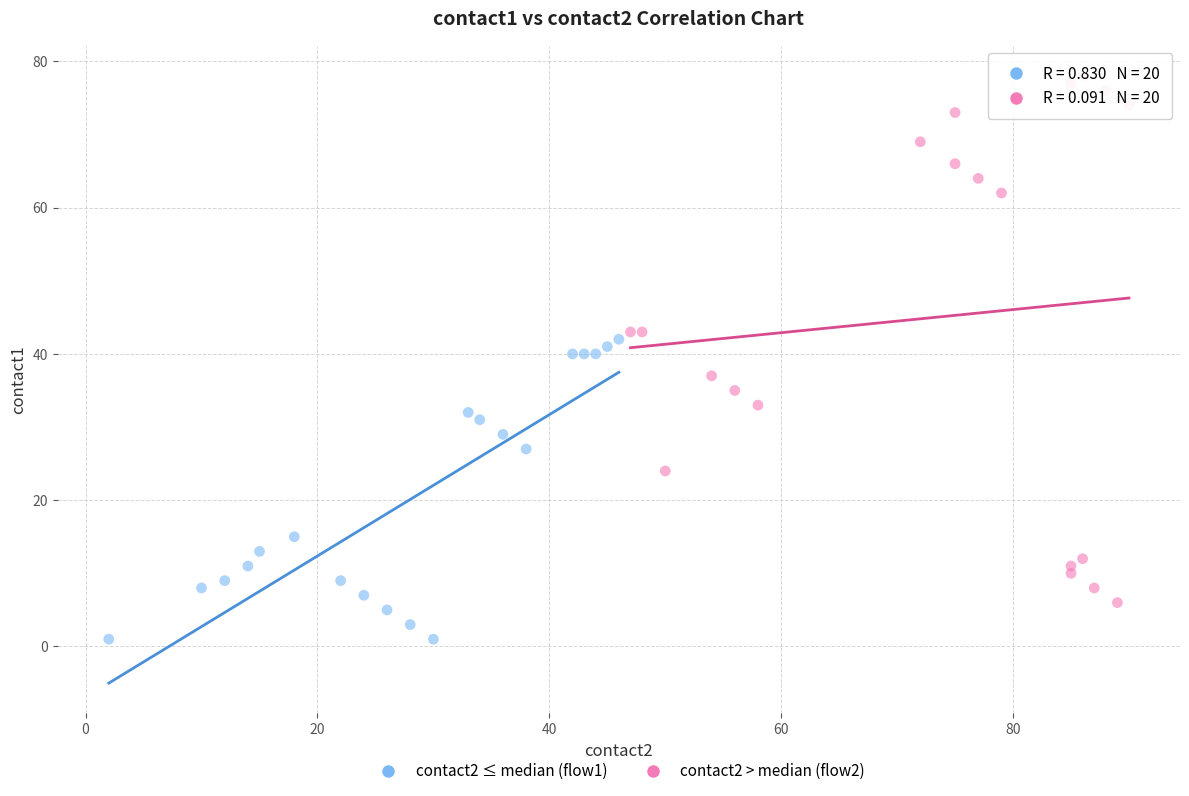

Which series has the largest Y range (max minus min)?

contact2 > median (flow2)